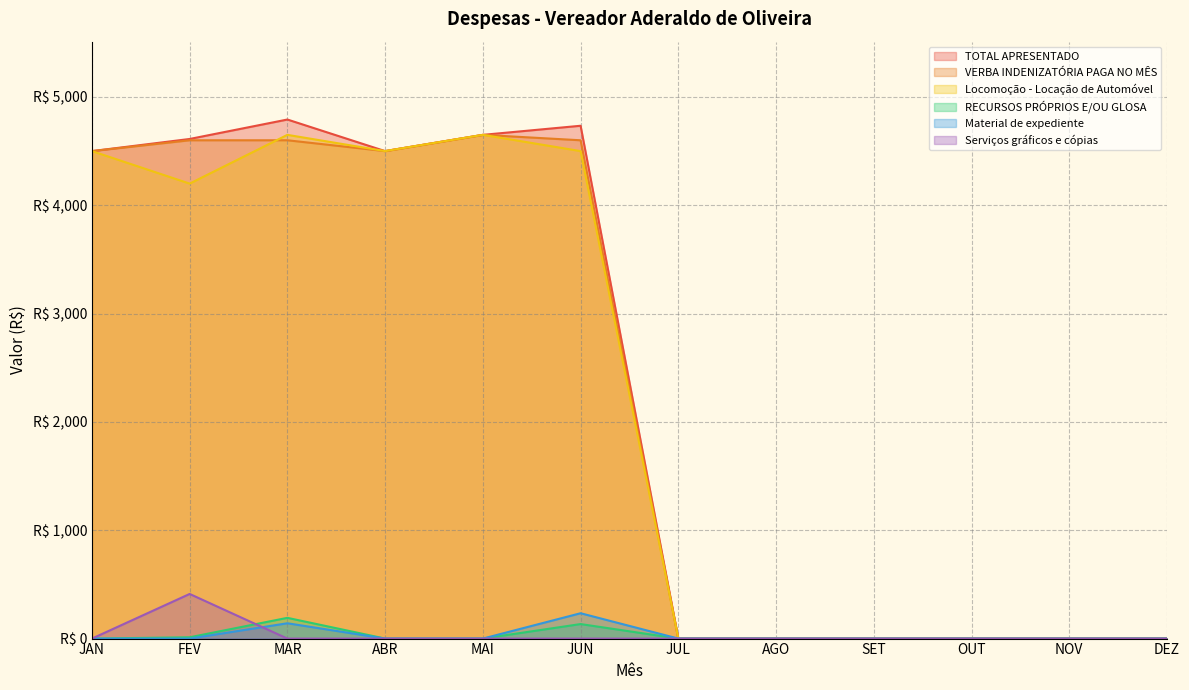

How many values in the VERBA INDENIZATÓRIA PAGA NO MÊS series are below 4500?

6